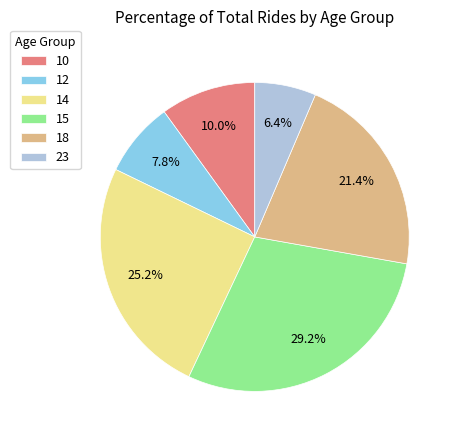

To the nearest percent, what is the difference between the largest and smallest slice percentages?

23%